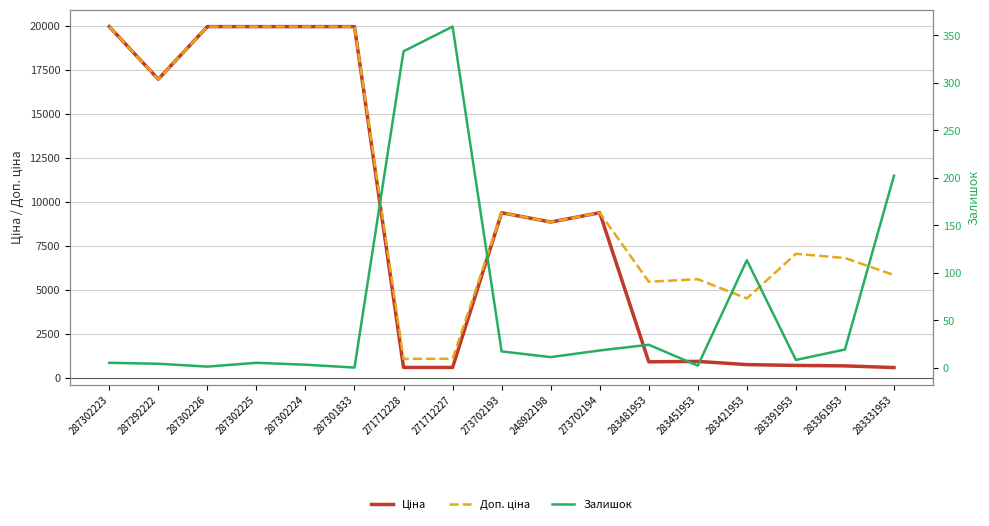

What is the label of the 6th point from the right?

283481953